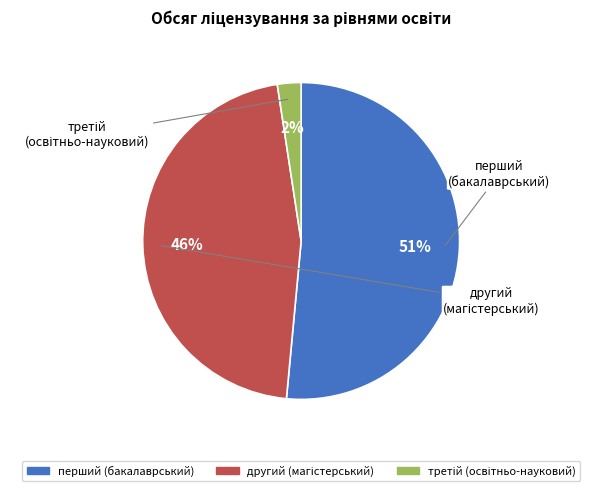

Is there a majority slice in this chart?

Yes